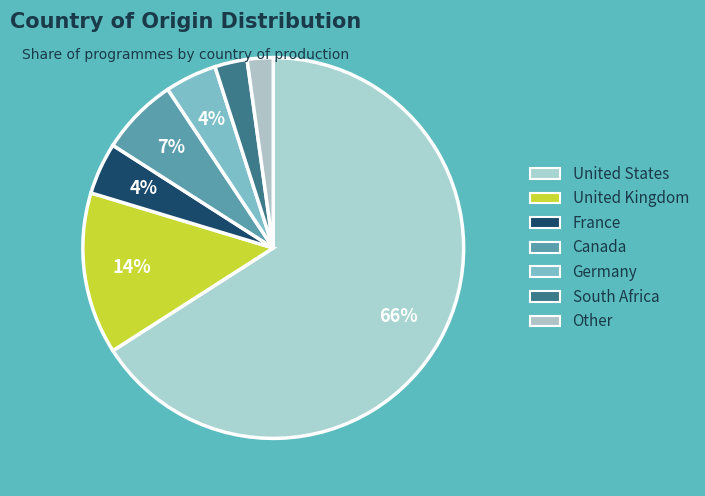

How many slices are in this pie chart?

7